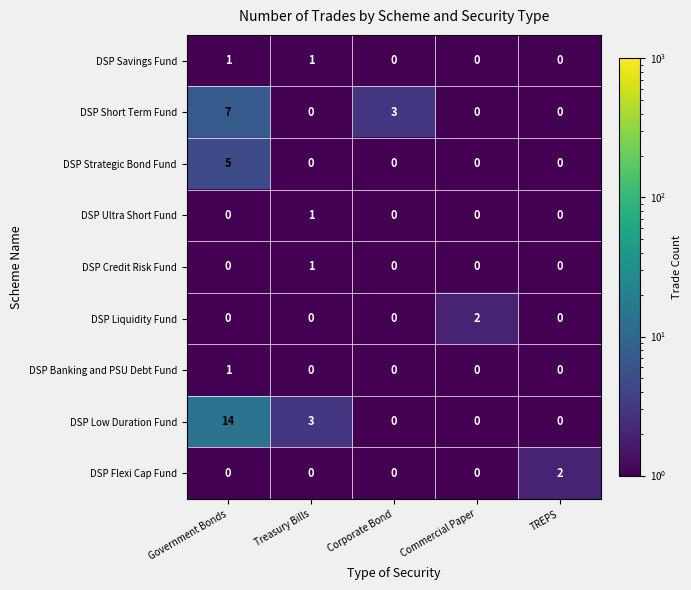

Is it true that DSP Flexi Cap Fund equals 0 at Corporate Bond?

True